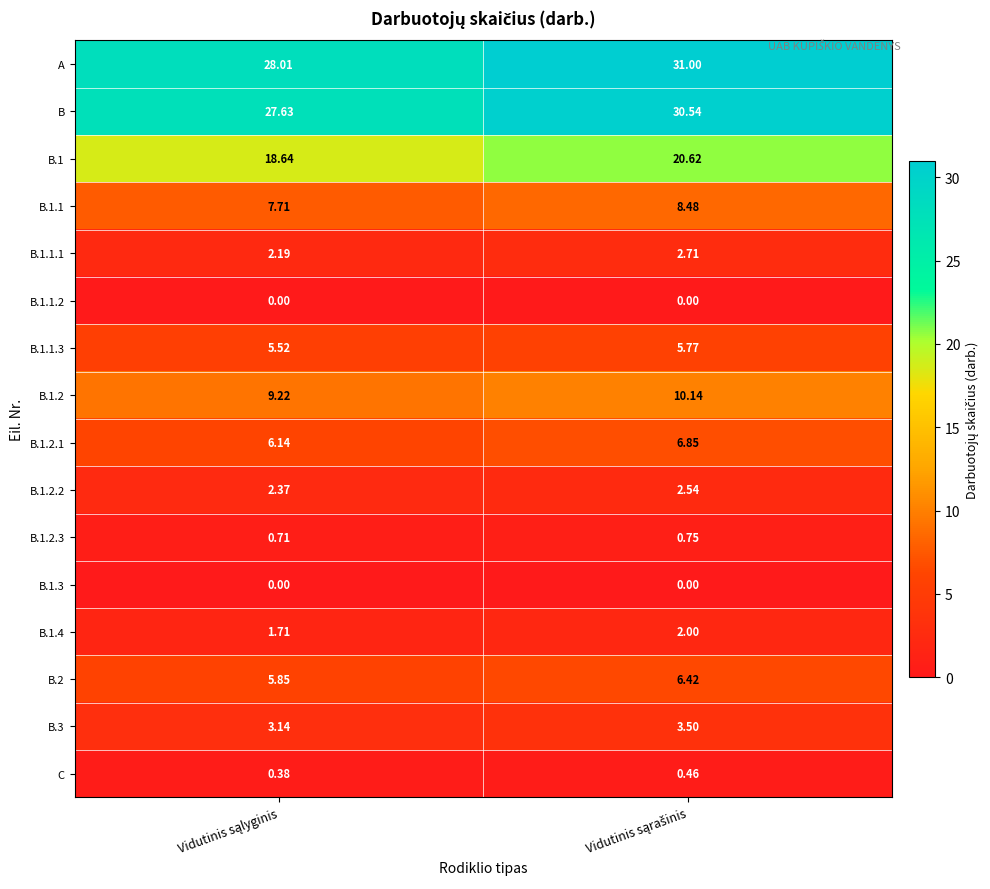

Which series has the largest total across all categories?

A